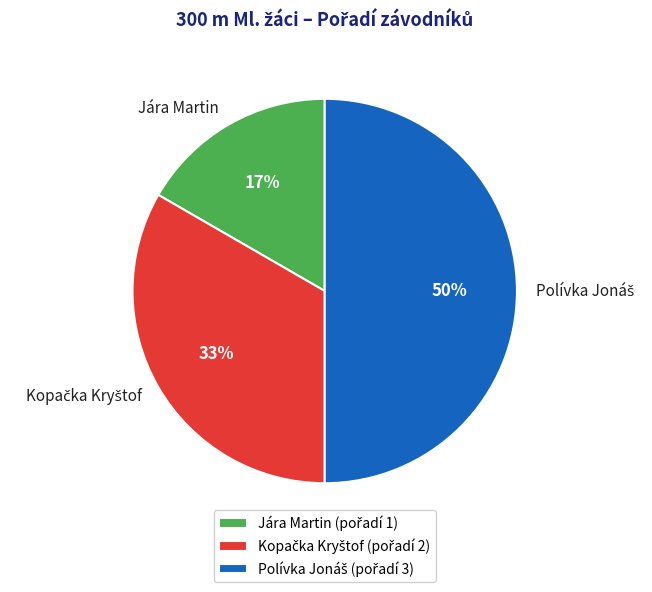

To the nearest percent, what portion does Jára Martin represent?

17%